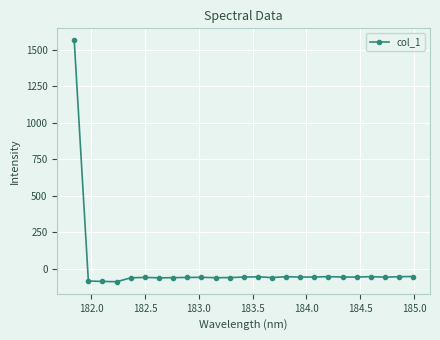

True or false: there are more than 1 points higher than both neighbors.

True